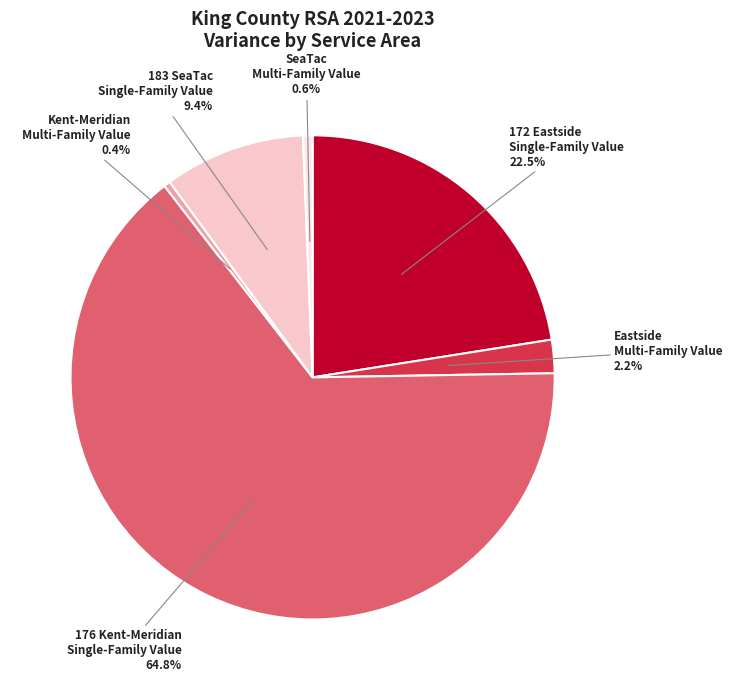

Between Eastside Multi-Family Value and SeaTac Multi-Family Value, which is larger?

Eastside Multi-Family Value